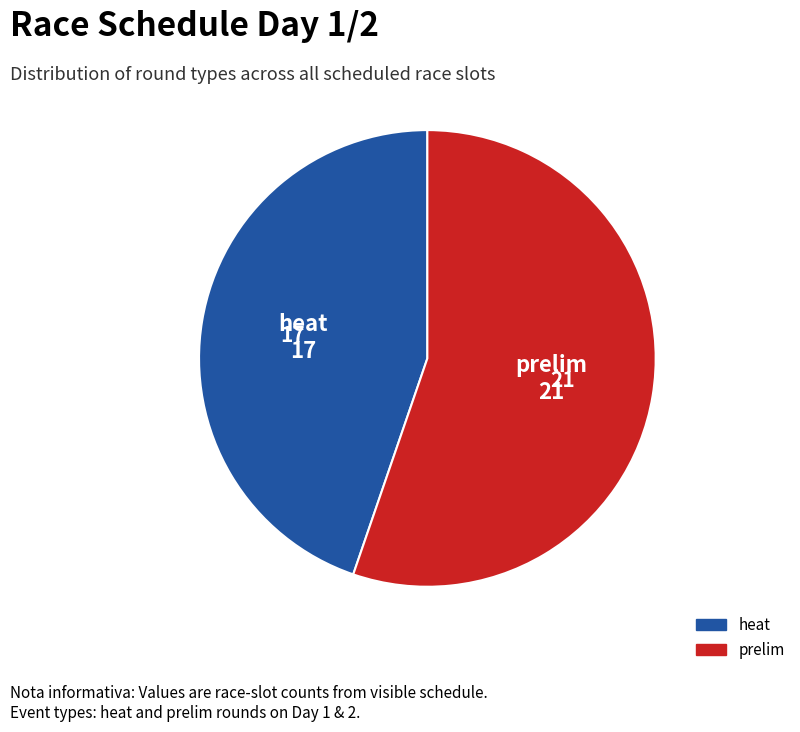

Is there any slice that represents more than half of the pie?

Yes